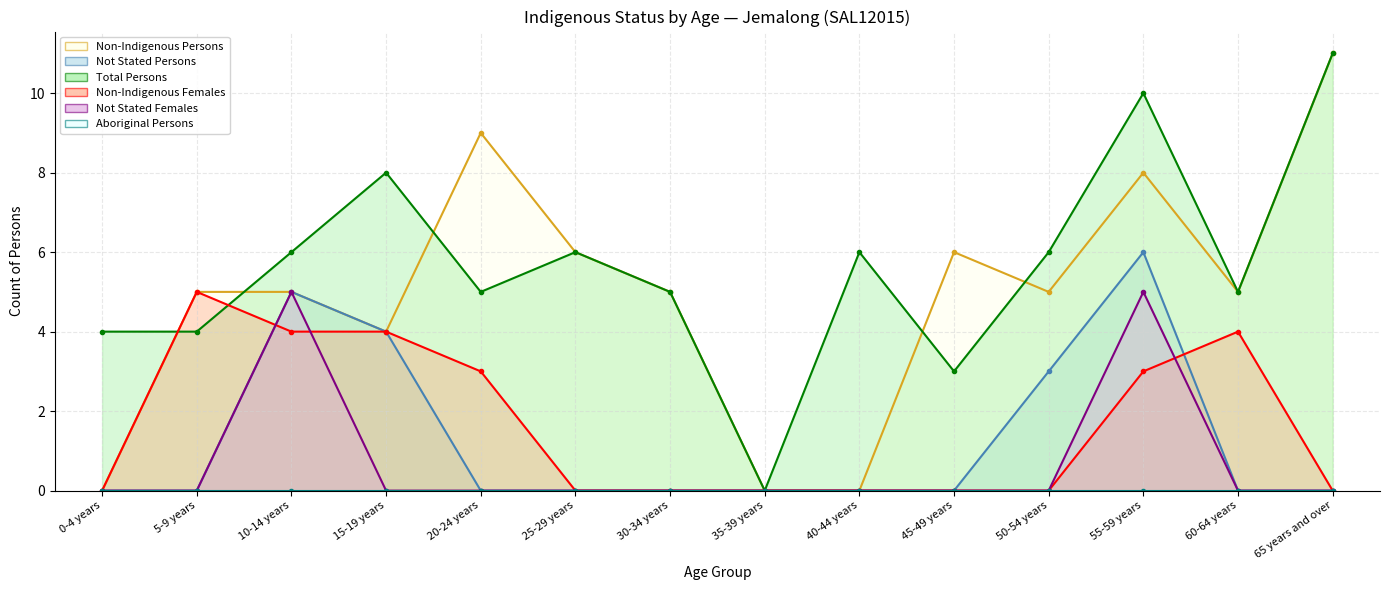

Where is Not Stated Females nearest to the value 2?

0-4 years